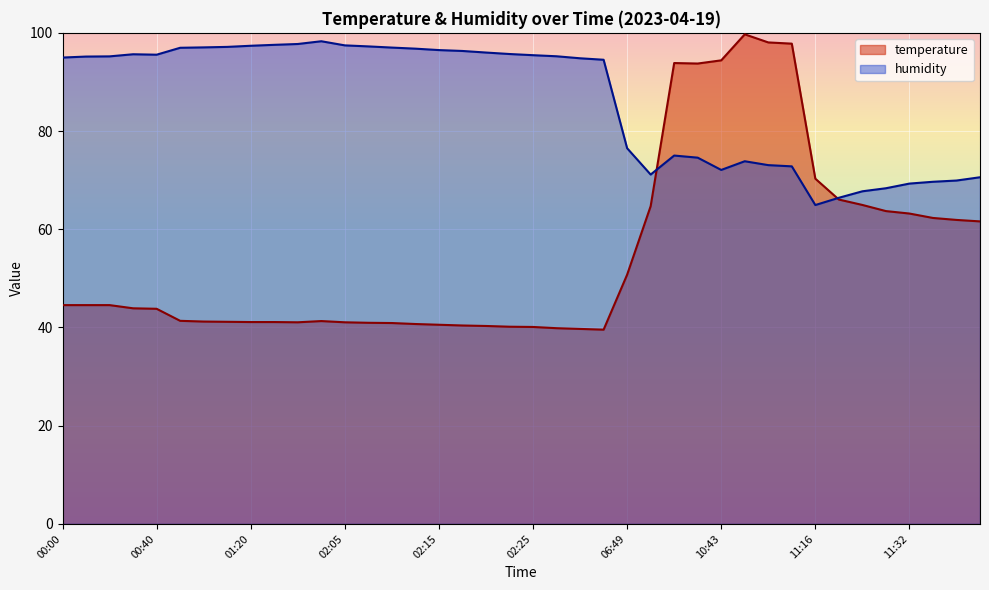

Is the value of temperature at 10:43 greater than the value of humidity at 02:23?

No